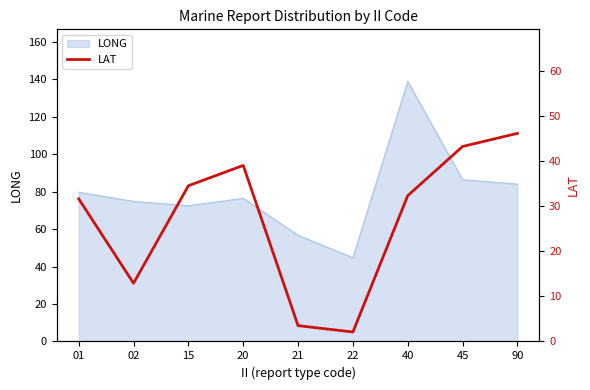

The LONG series shows 56.7 at 21. True or false?

True